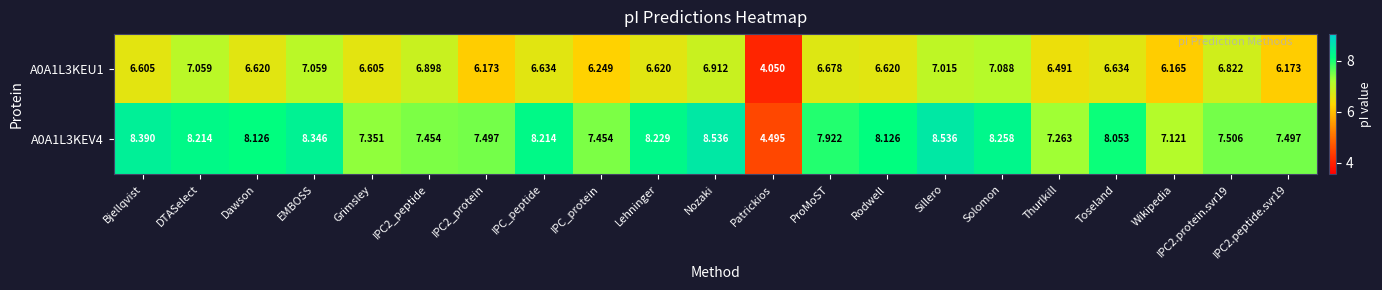

Between EMBOSS and Toseland, which series saw the biggest shift?

A0A1L3KEU1